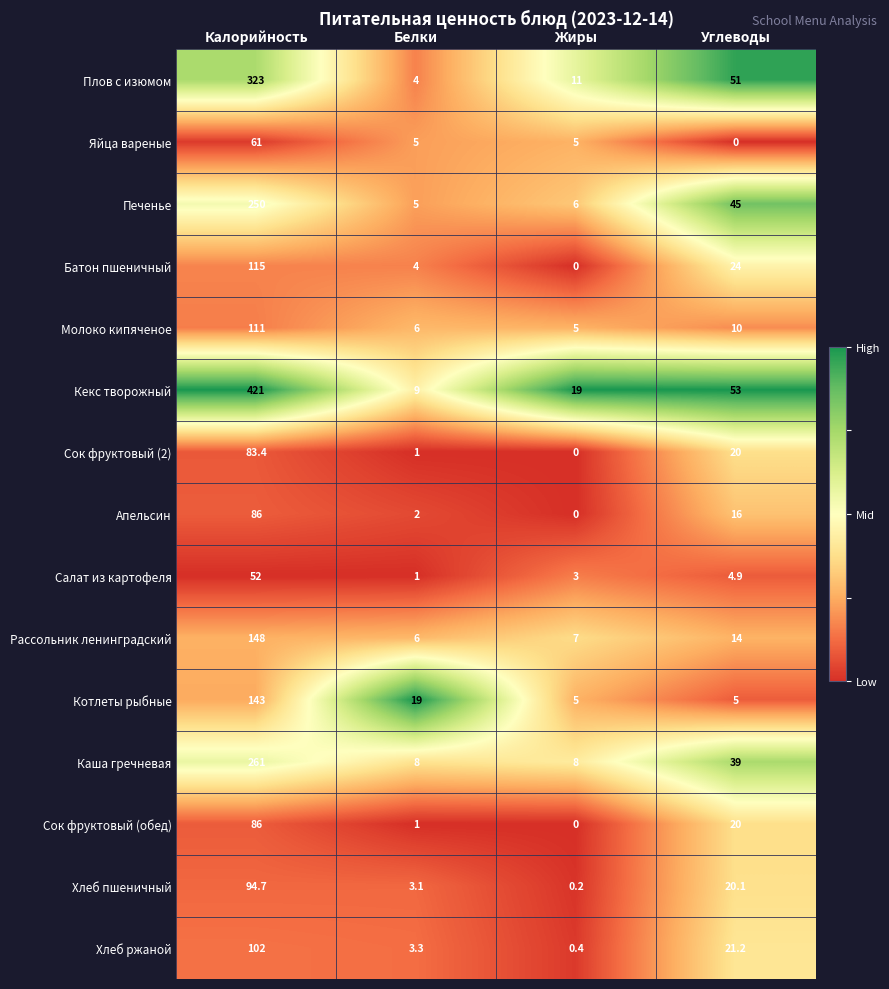

What is the sum of the Хлеб ржаной values at Углеводы and Калорийность?

123.2